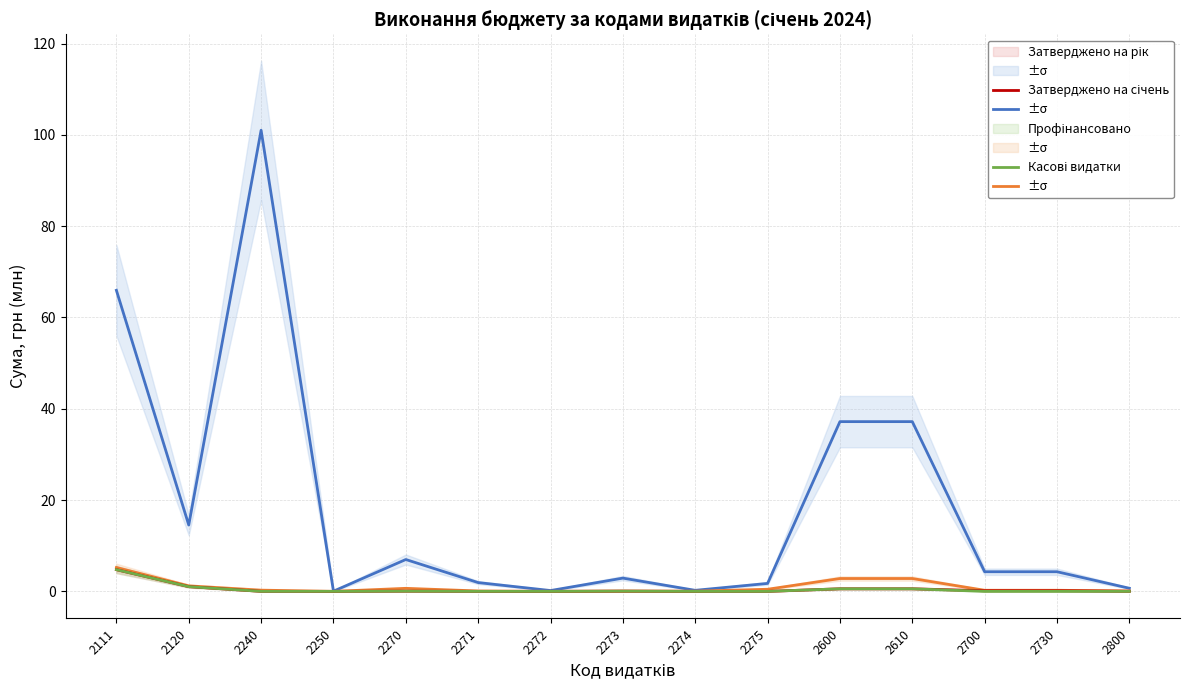

Reading left to right, transcribe all the data shown in this chart.

Затверджено на рік: 2111=65.9	2120=14.5	2240=101.0	2250=0.0	2270=7.0	2271=1.9	2272=0.2	2273=2.9	2274=0.2	2275=1.7	2600=37.2	2610=37.2	2700=4.3	2730=4.3	2800=0.7
Затверджено на січень: 2111=5.2	2120=1.2	2240=0.3	2250=0.0	2270=0.7	2271=0.1	2272=0.0	2273=0.1	2274=0.0	2275=0.5	2600=2.8	2610=2.8	2700=0.2	2730=0.2	2800=0.1
Профінансовано: 2111=4.8	2120=1.0	2240=0.0	2250=0.0	2270=0.0	2271=0.0	2272=0.0	2273=0.0	2274=0.0	2275=0.0	2600=0.6	2610=0.6	2700=0.1	2730=0.1	2800=0.0
Касові видатки: 2111=4.8	2120=1.0	2240=0.0	2250=0.0	2270=0.0	2271=0.0	2272=0.0	2273=0.0	2274=0.0	2275=0.0	2600=0.6	2610=0.6	2700=0.0	2730=0.0	2800=0.0